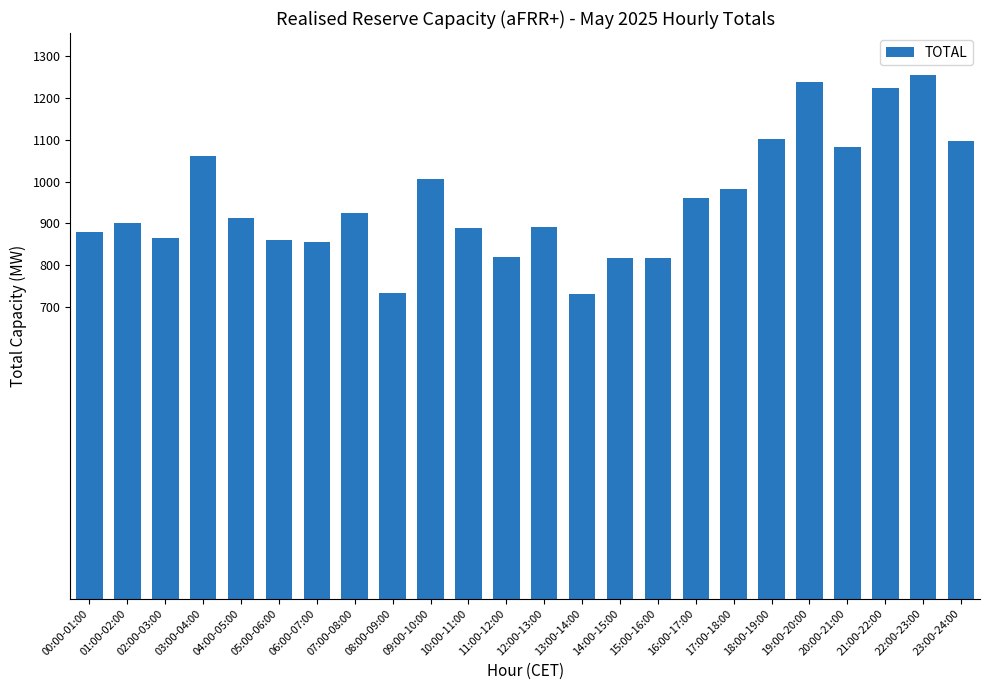

What is the change in value from 18:00-19:00 to 19:00-20:00?

+136